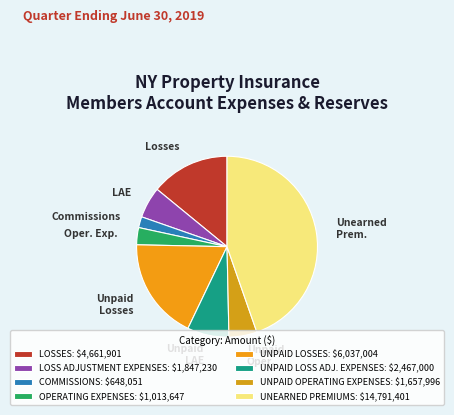

Is there a majority slice in this chart?

No